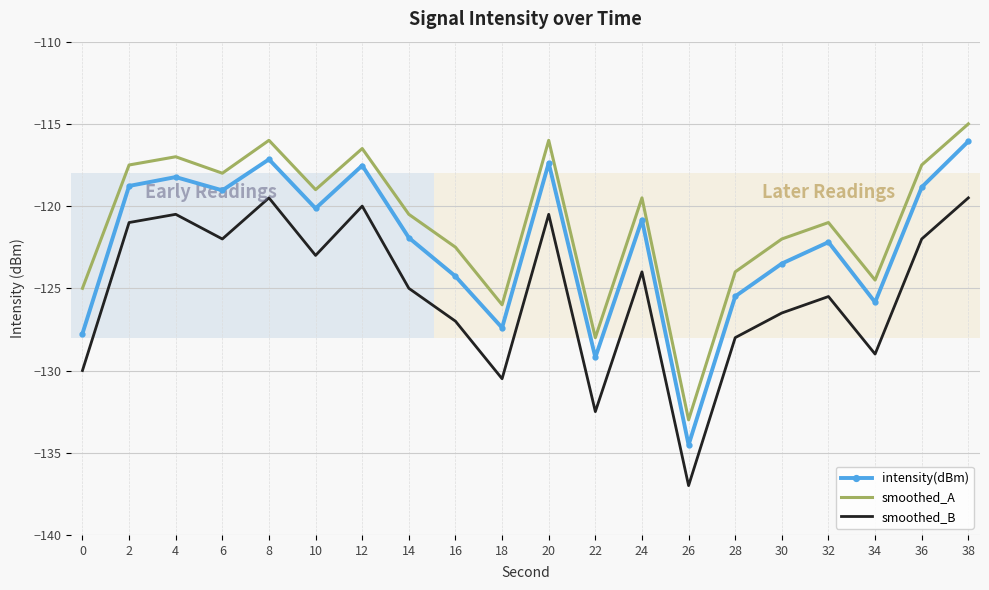

What is the lowest value of the smoothed_B series?

-137.0